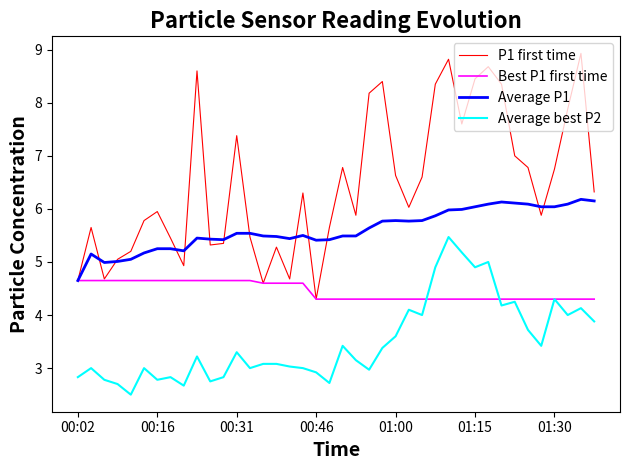

What is the greatest value displayed?

8.9